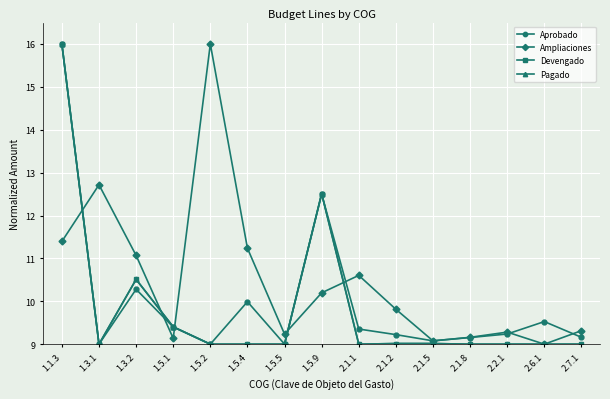

Is this an area chart (filled region under the line)?

No